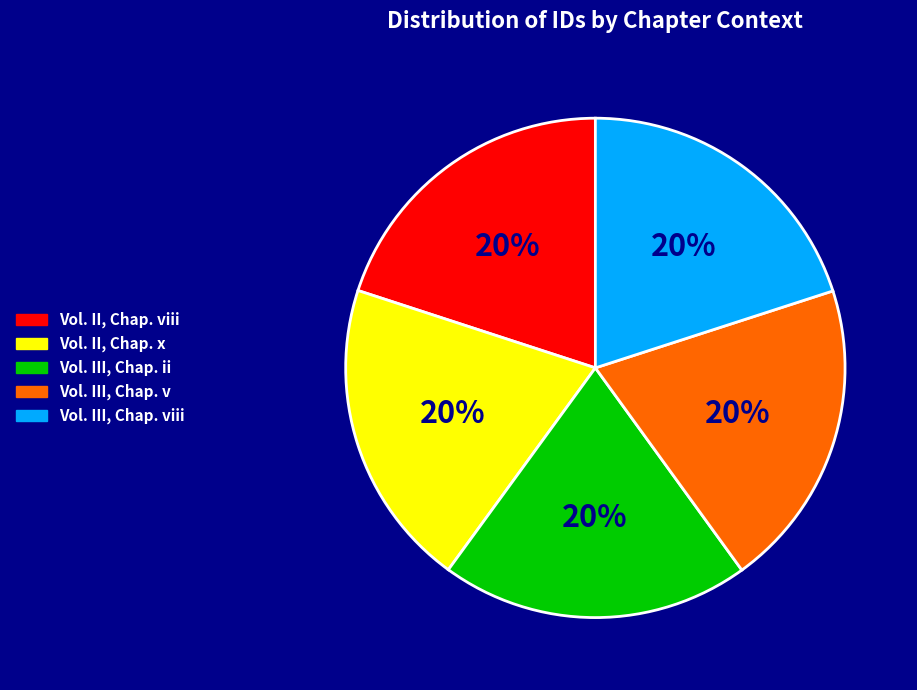

Does any single category account for the majority?

No